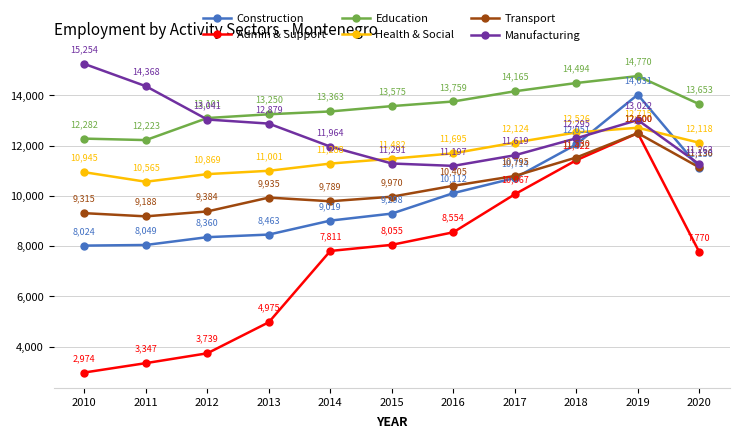

True or false: Health & Social and Admin & Support intersect in this chart.

False